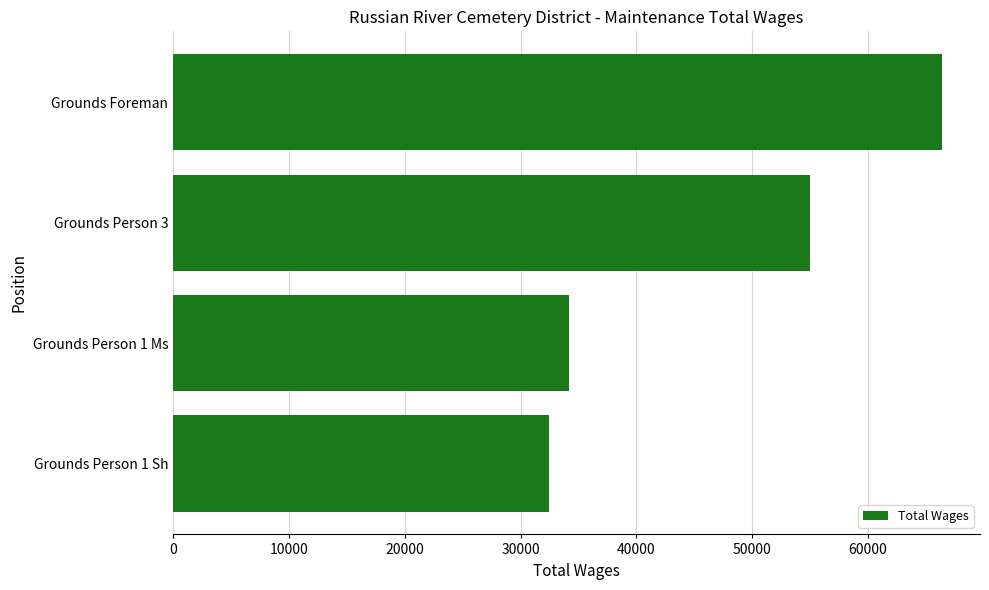

Is it true that the value at Grounds Person 1 Ms is 34223?

True